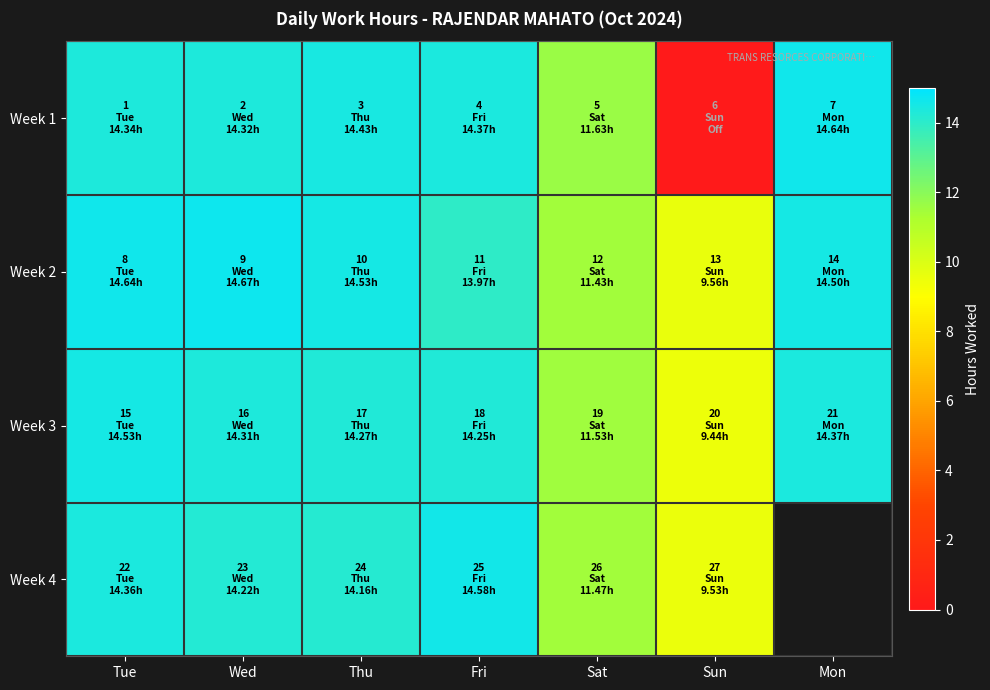

What is the difference between the maximum and second lowest values in the Week 2 series?

3.2